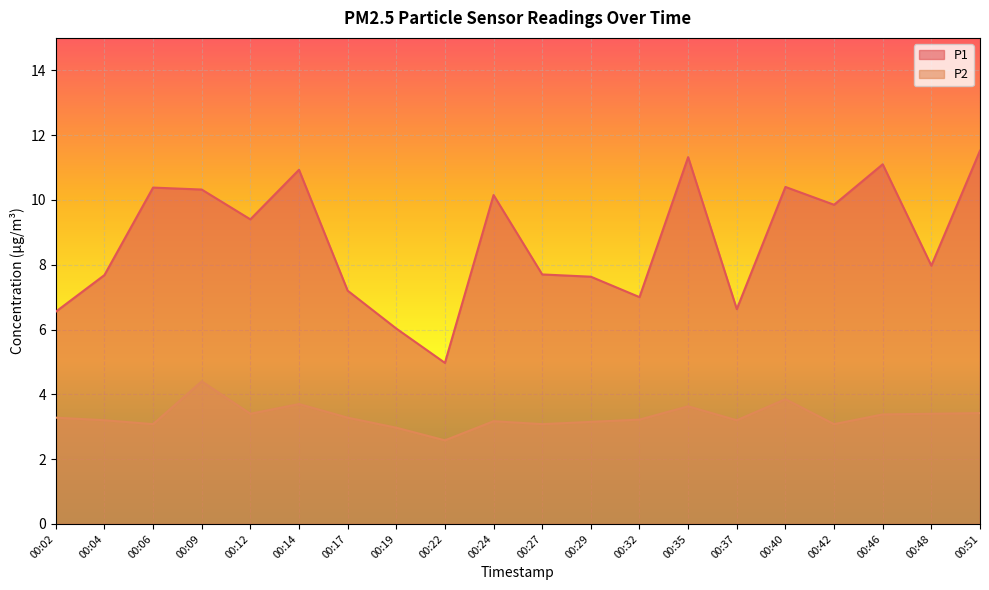

What is the value of the P1 point at the 18th from the left?

11.1